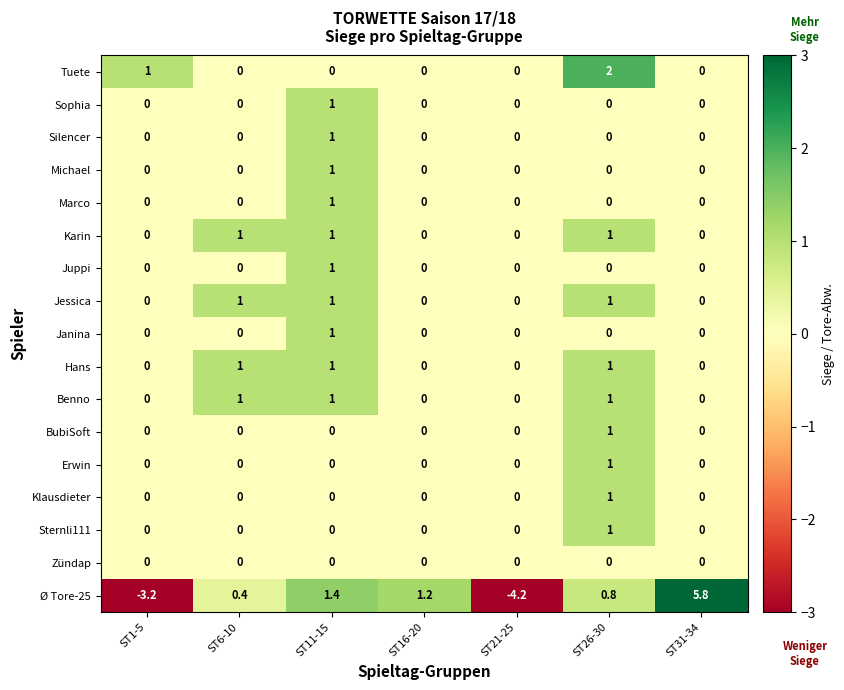

How many Michael values are between 0 and 1?

7